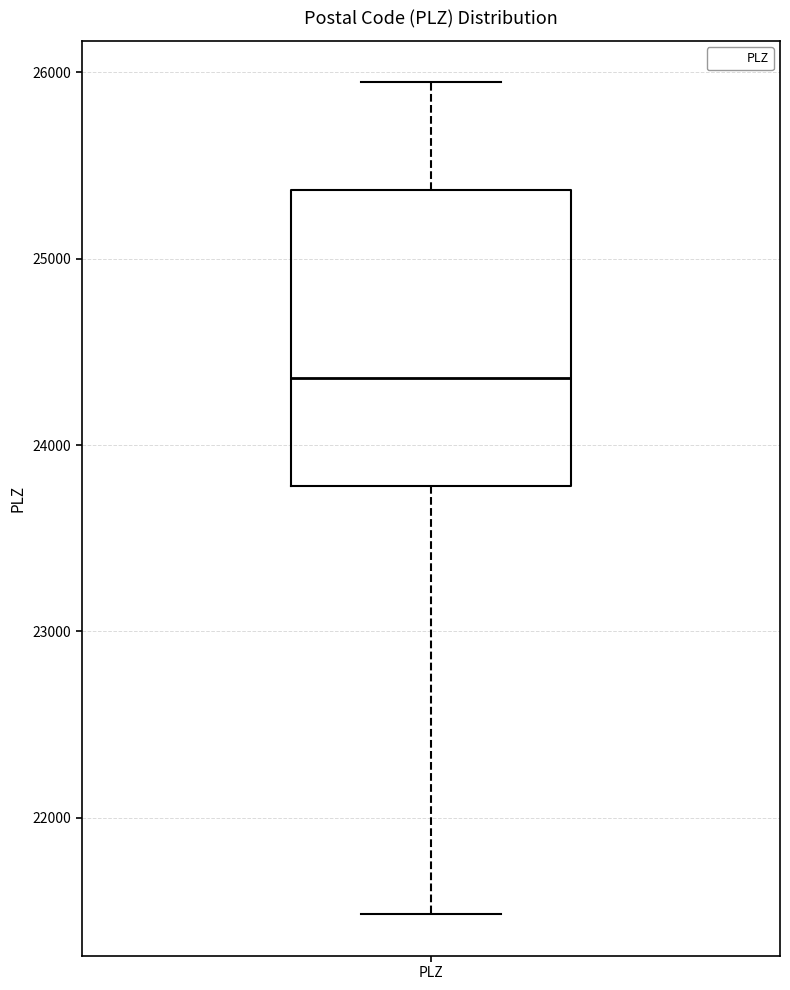

Transcribe this box plot: give where the median line is, the range the box spans, and where the two whiskers end, as read against the y-axis. The values are not printed on the chart, so give them approximately, as read against the axis.

median 24400, box 23800 to 25400, whiskers 21500 to 25900